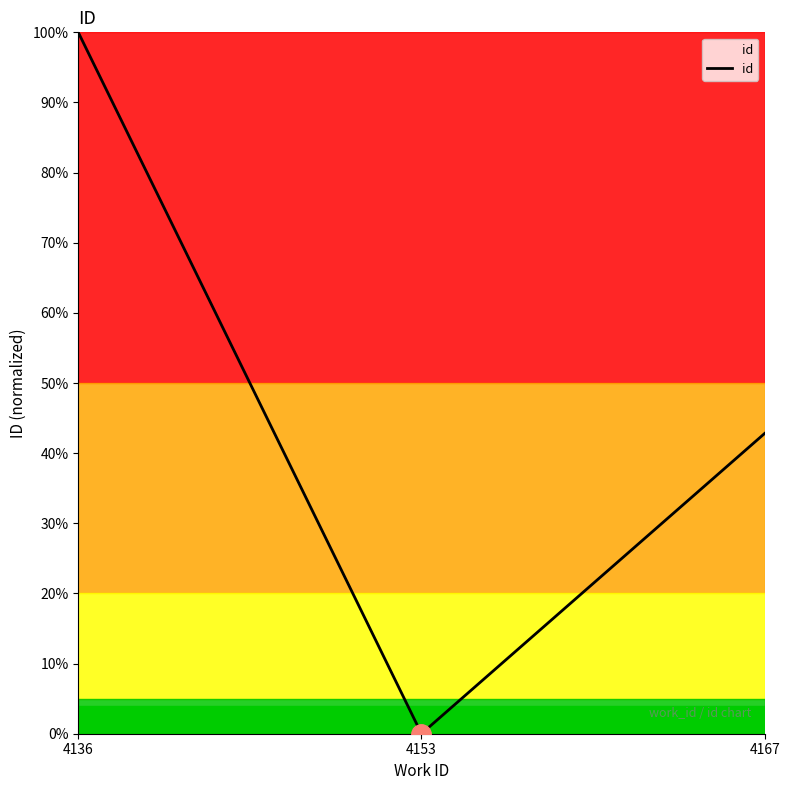

Does the chart display data point markers on the line(s)?

No